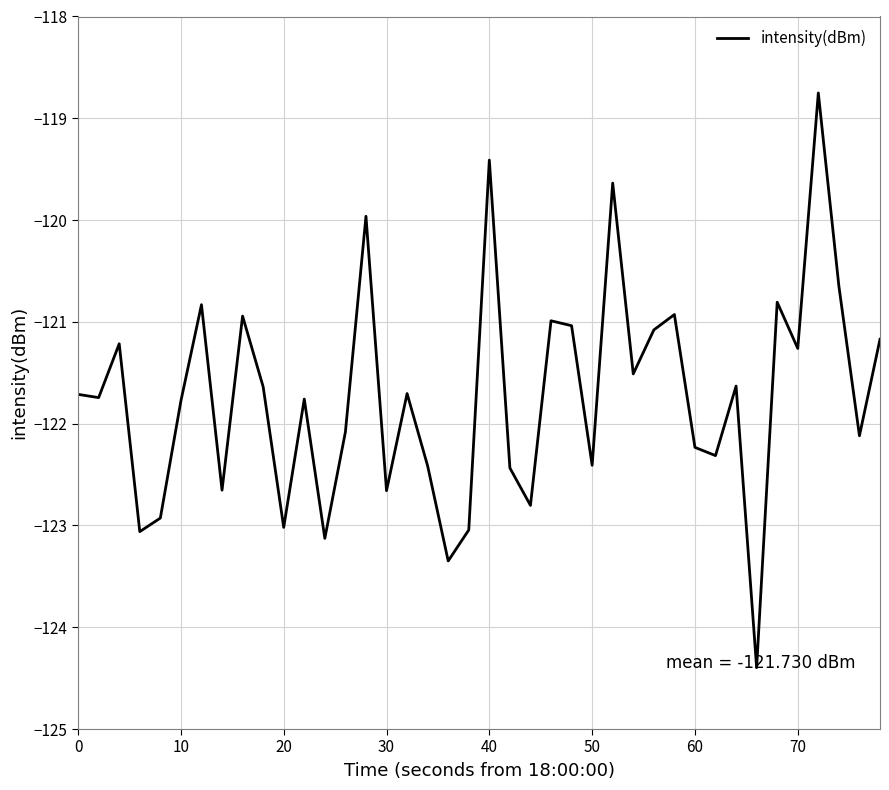

What is the greatest value displayed?

-118.8